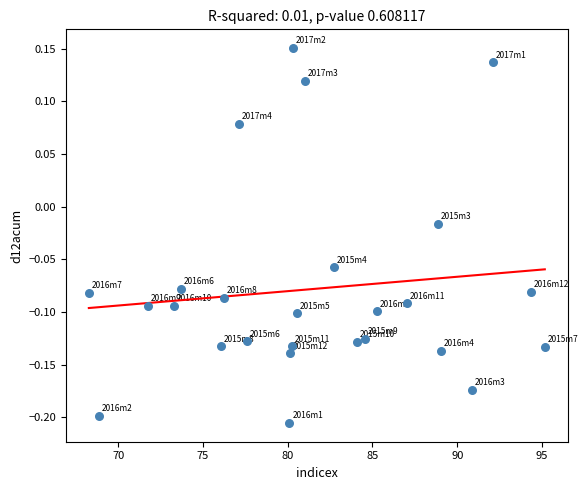

What is the range of Y values (max minus min)?

0.4